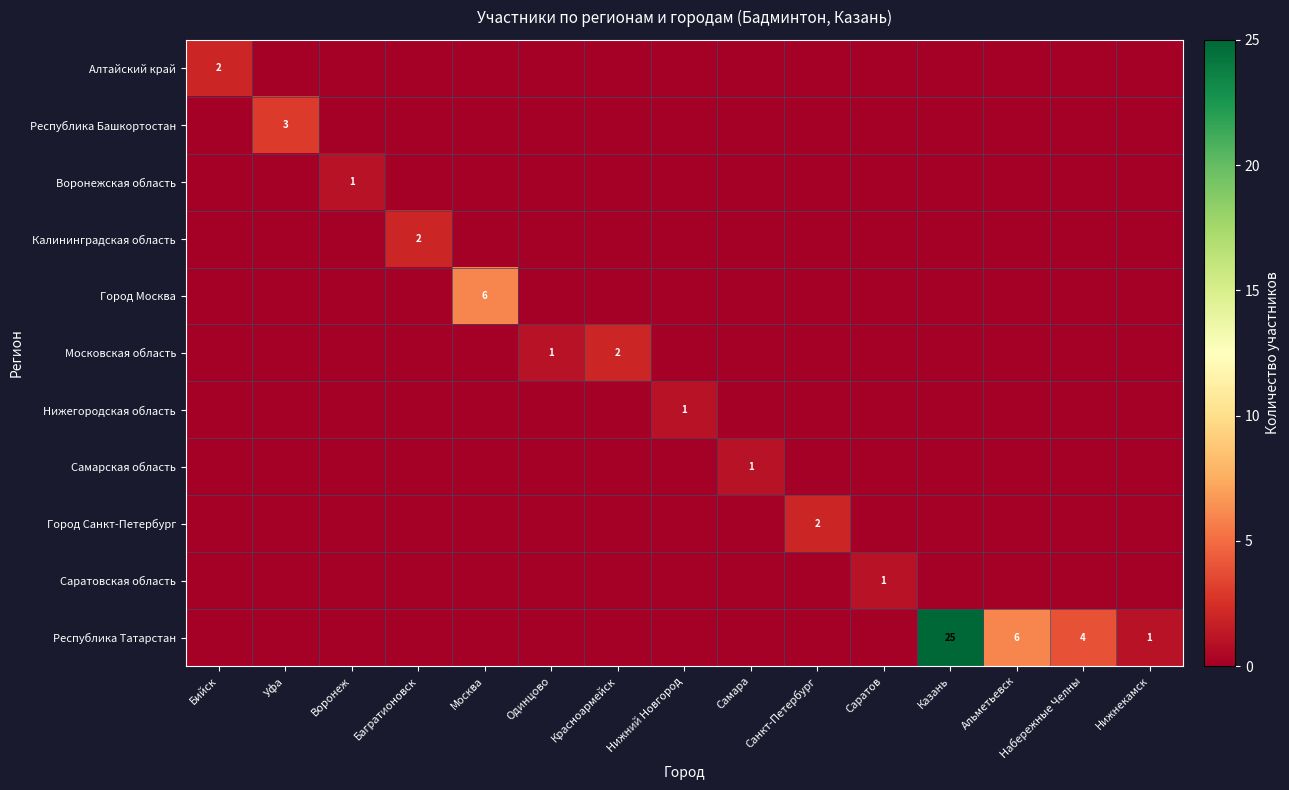

Which series changed the most between Москва and Нижнекамск?

Город Москва